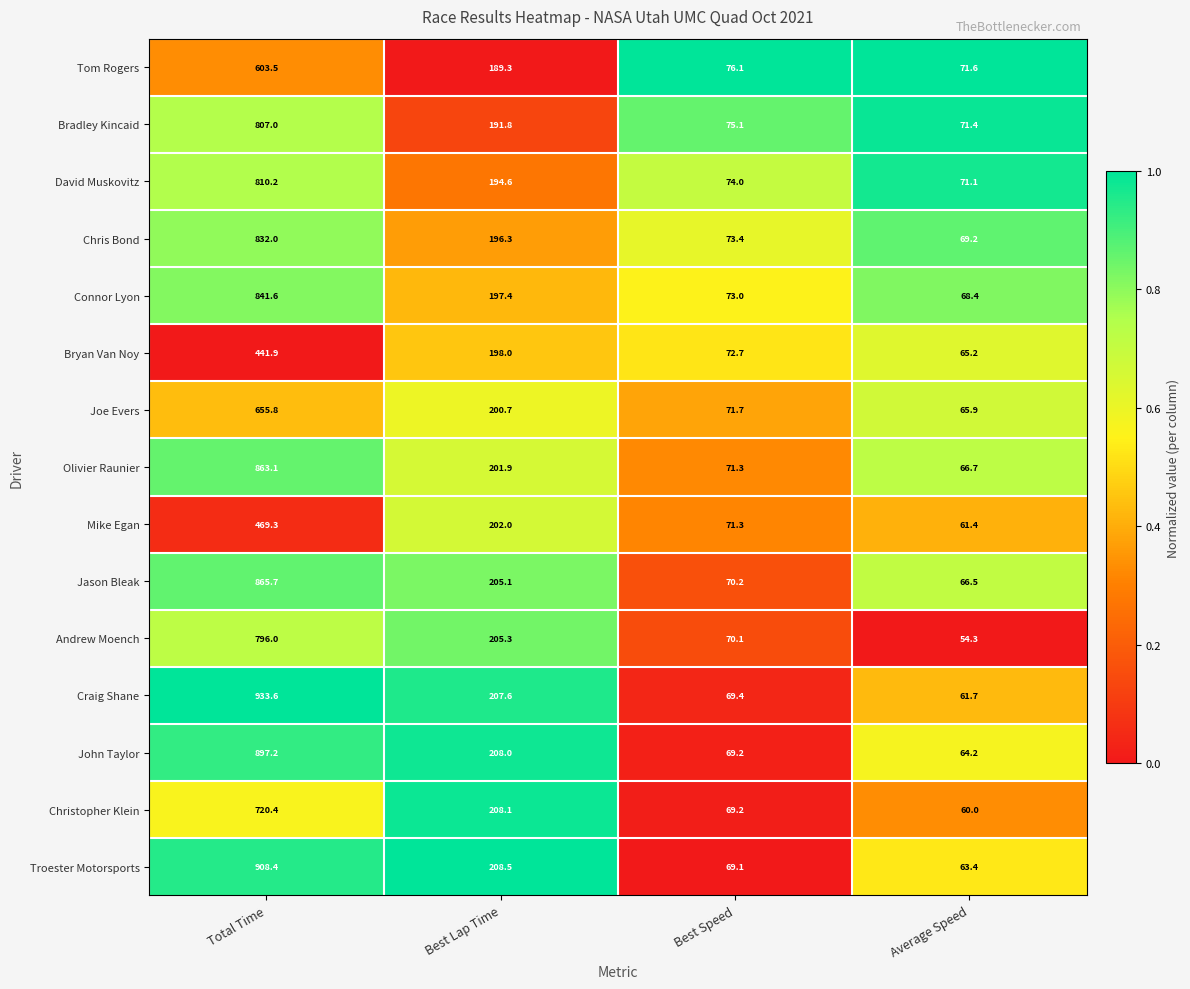

Which series has the widest spread of values?

Craig Shane